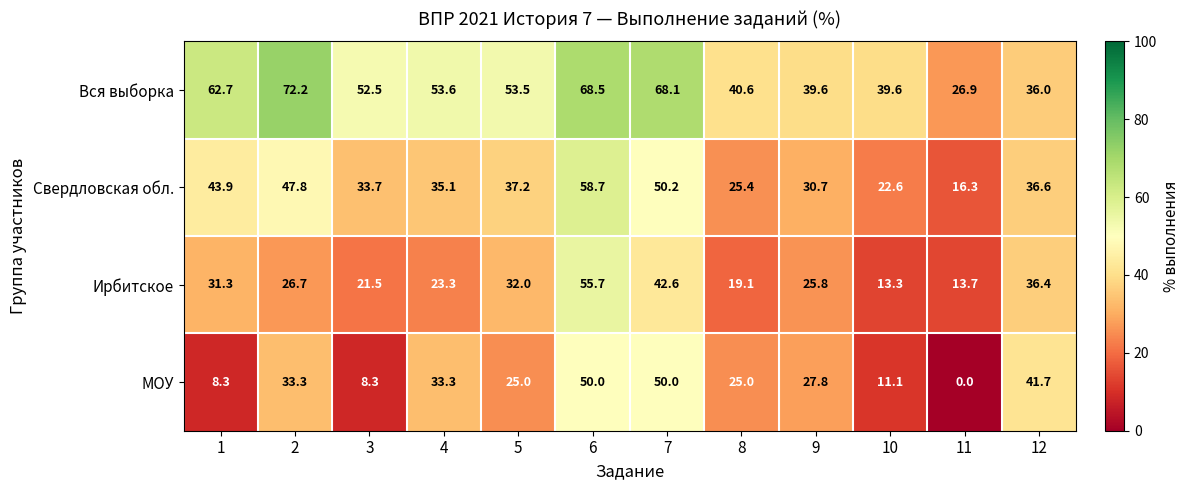

Which series has the widest spread of values?

МОУ